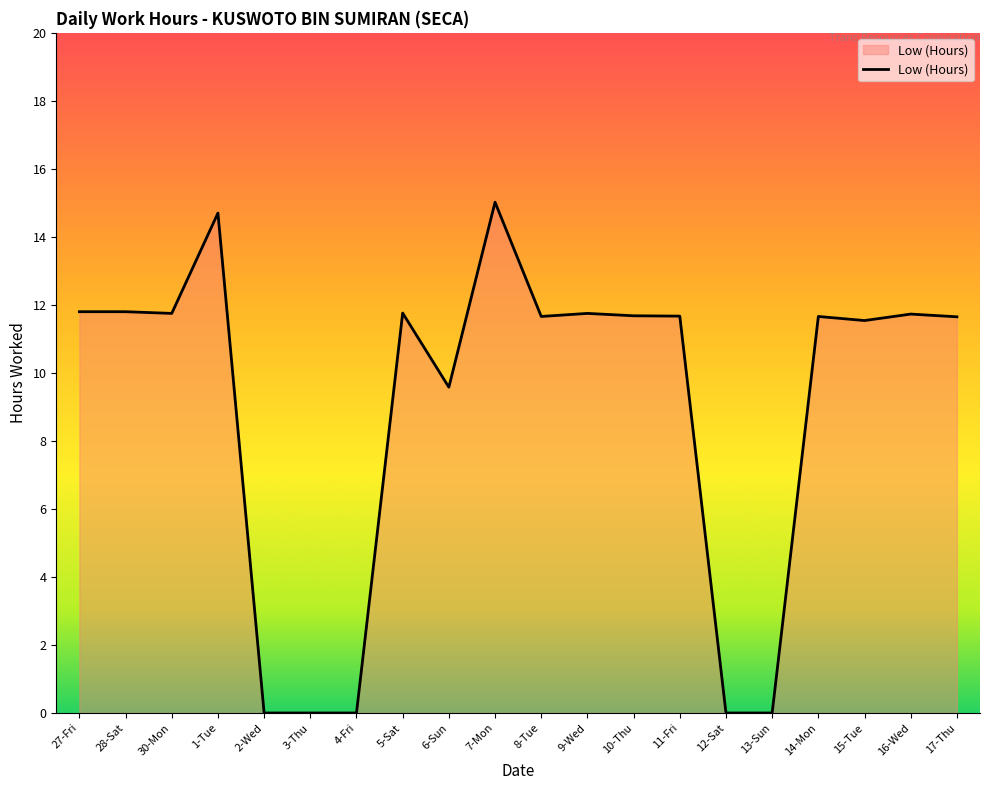

What position from the left is 17-Thu?

20